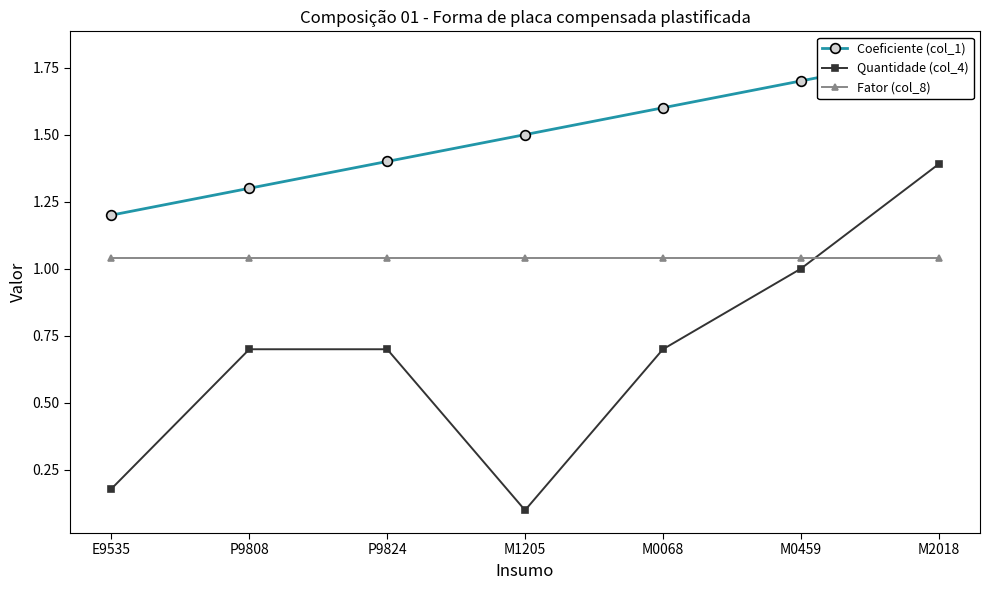

True or false: Coeficiente (col_1) has more than 1 interior local peaks.

False